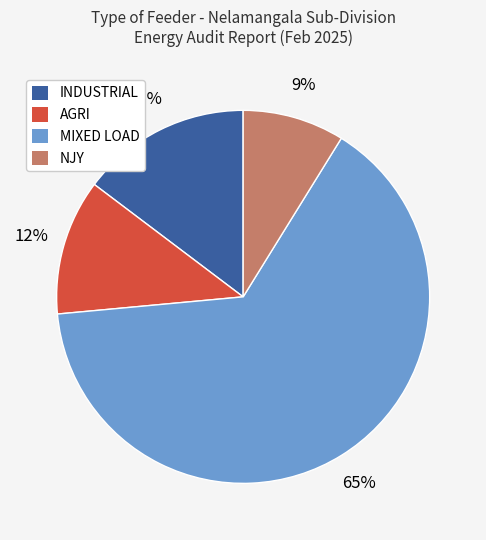

Which has a higher value, INDUSTRIAL or NJY?

INDUSTRIAL